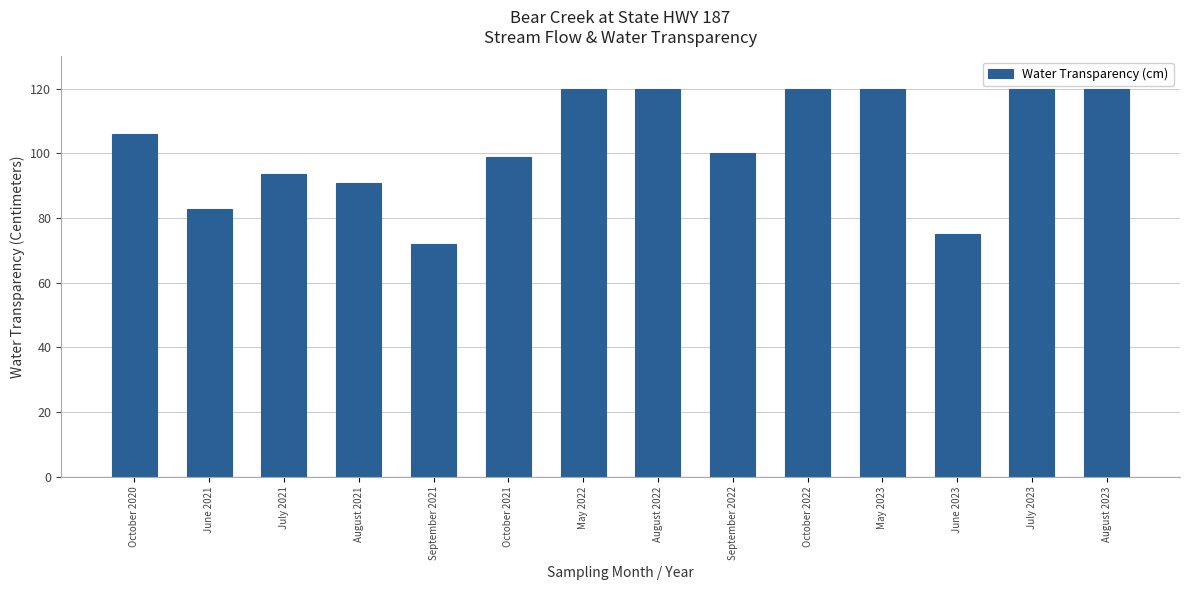

How many series are shown in this chart?

1